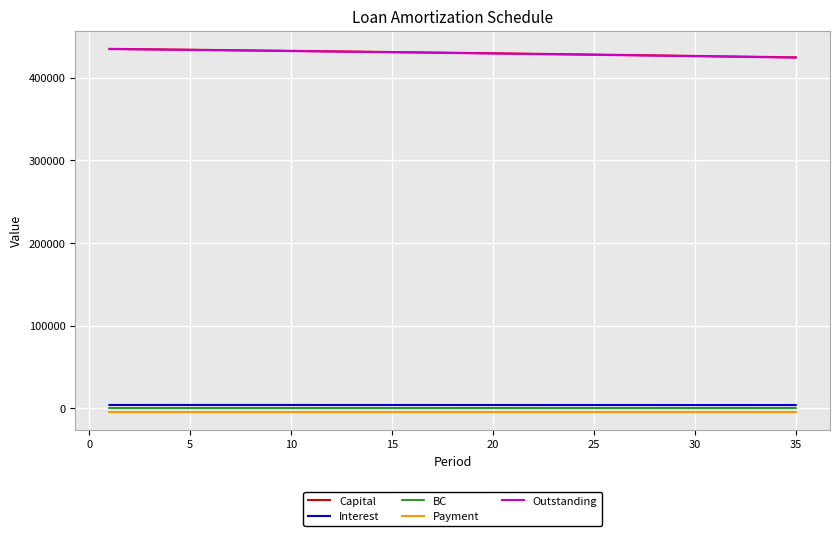

True or false: Payment and Capital intersect in this chart.

False